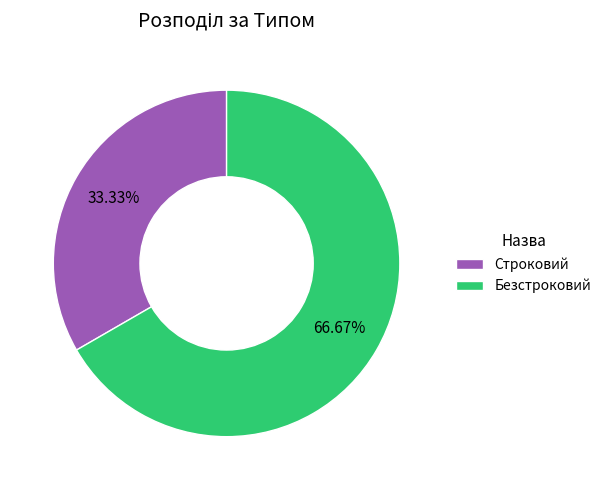

How many segments does this pie chart have?

2